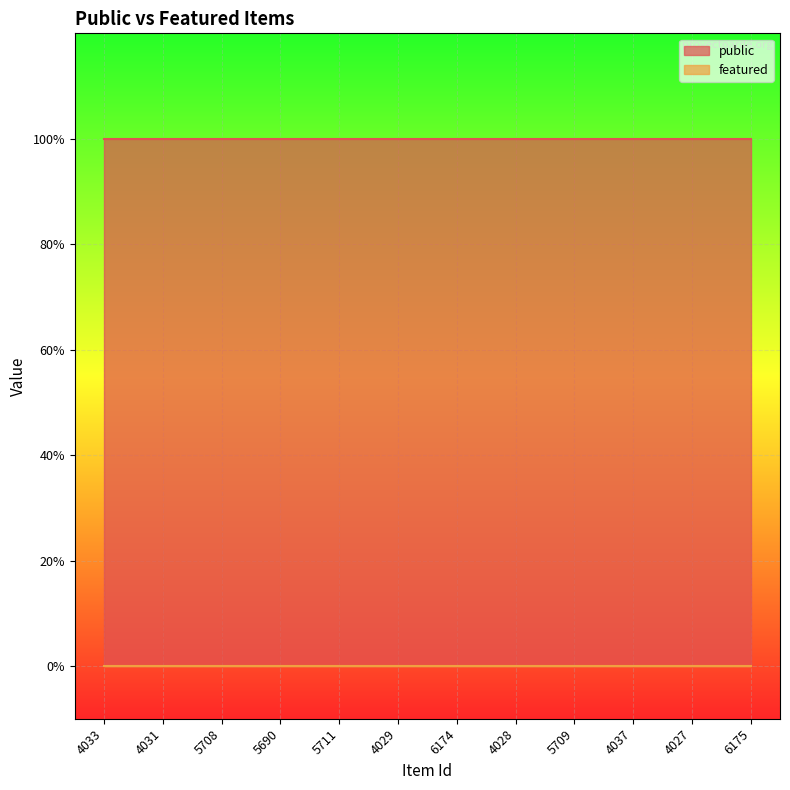

Reading right to left, list all the values displayed in this chart.

public: 6175=1	4027=1	4037=1	5709=1	4028=1	6174=1	4029=1	5711=1	5690=1	5708=1	4031=1	4033=1
featured: 6175=0	4027=0	4037=0	5709=0	4028=0	6174=0	4029=0	5711=0	5690=0	5708=0	4031=0	4033=0